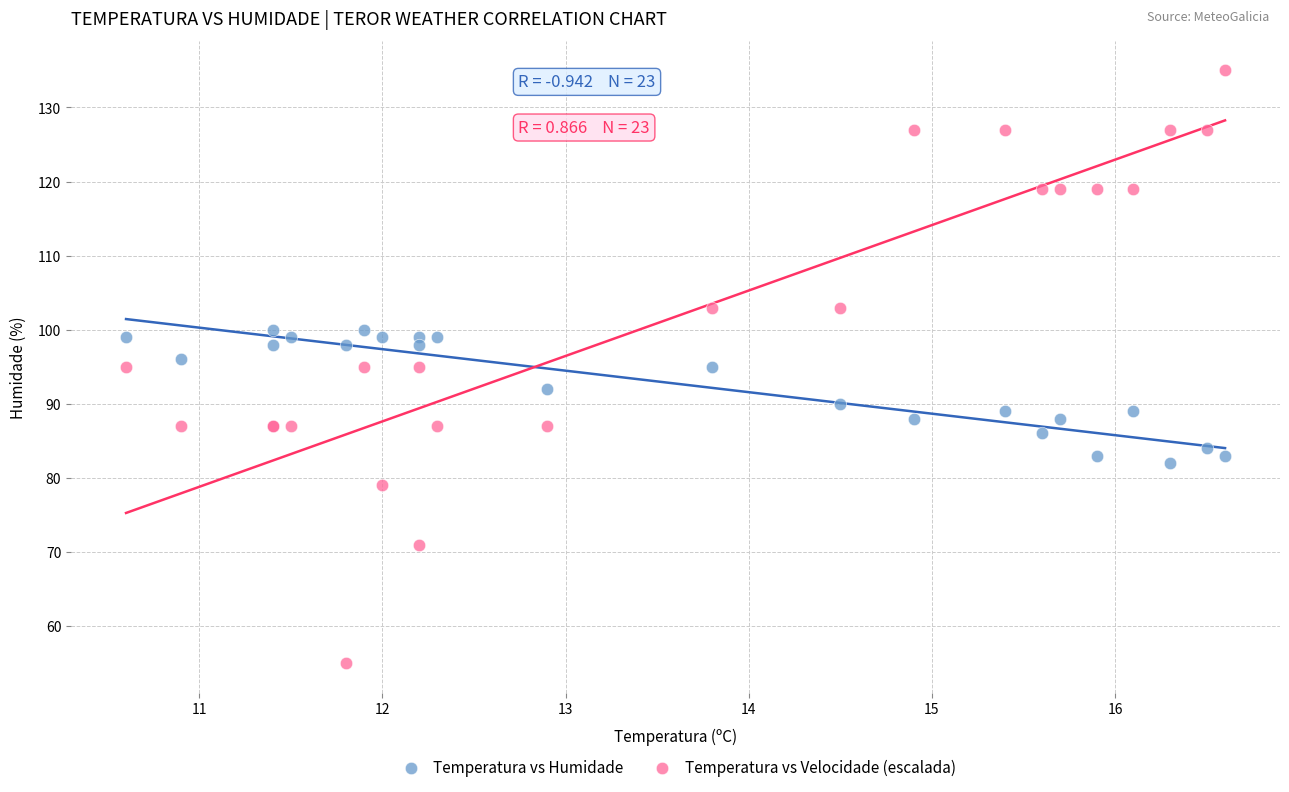

Which series has the largest Y range (max minus min)?

Temperatura vs Velocidade (escalada)